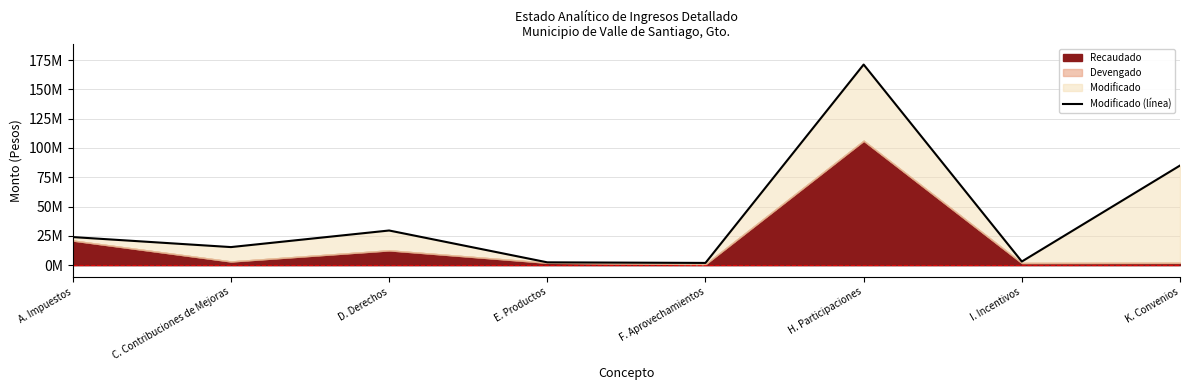

What is the sum of the values at C. Contribuciones de Mejoras and D. Derechos?

45058599.1